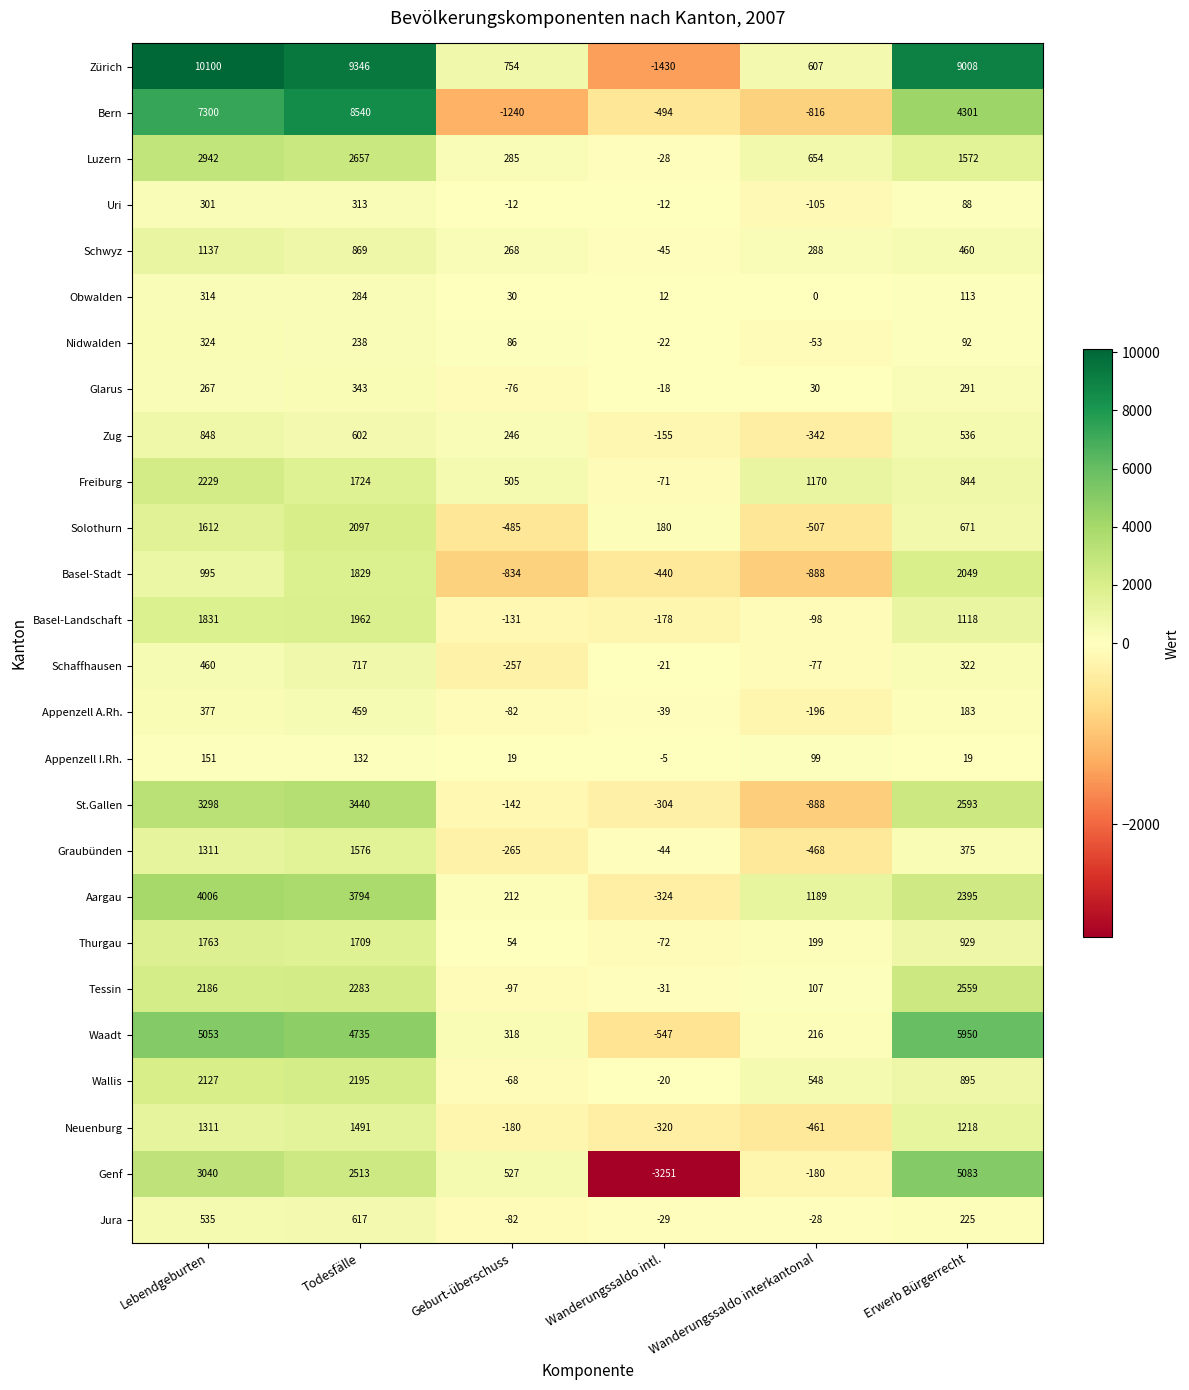

At which label does St.Gallen reach its minimum?

Wanderungssaldo interkantonal